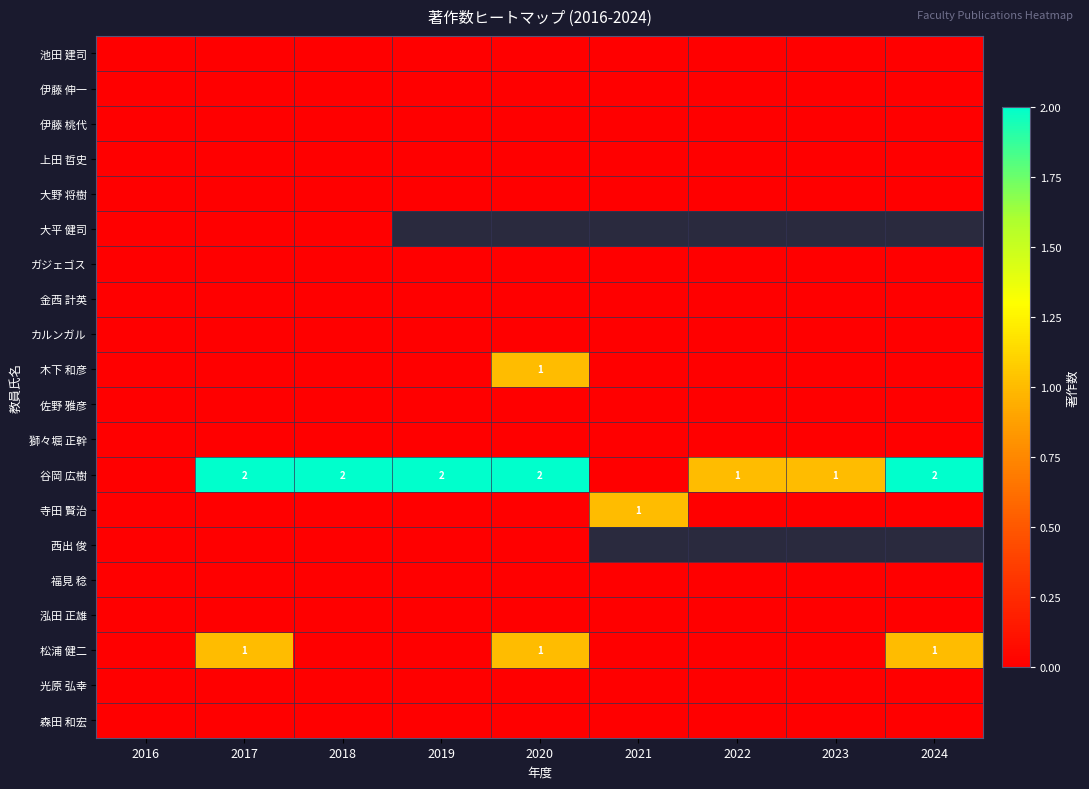

Which series has the largest total across all categories?

谷岡 広樹